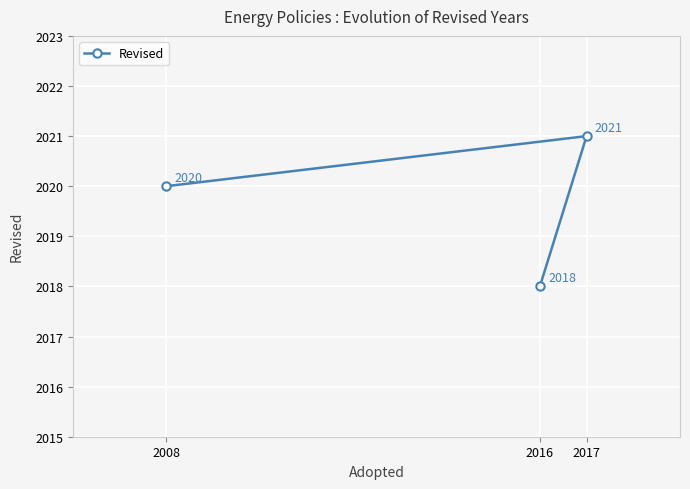

Where is the data nearest to the value 2019?

2008